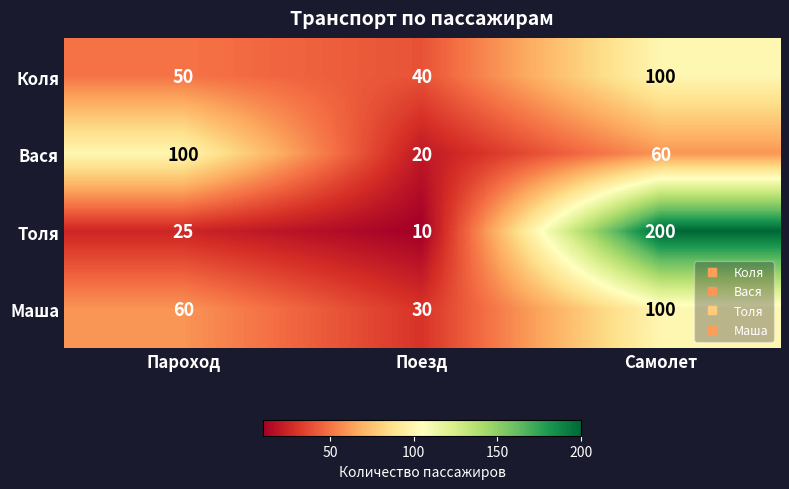

Which series has the largest range (max minus min)?

Толя